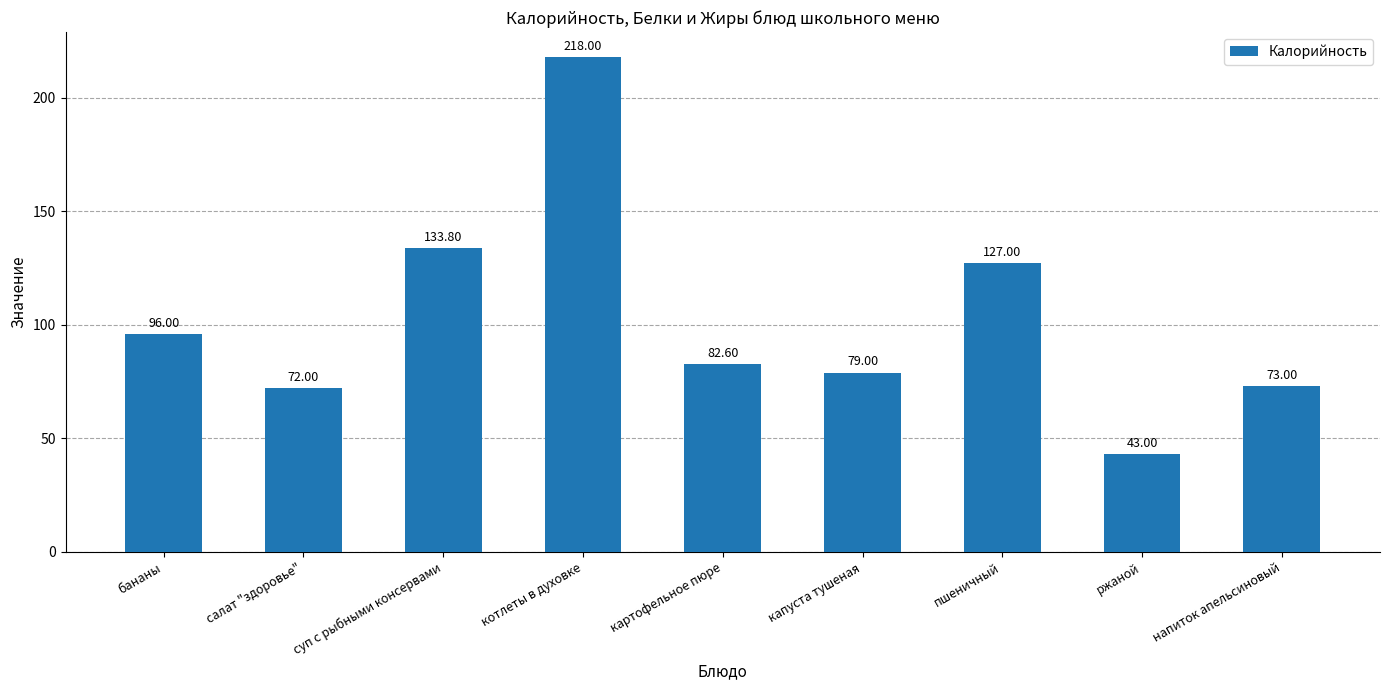

What is the change in value from бананы to котлеты в духовке?

+122.0